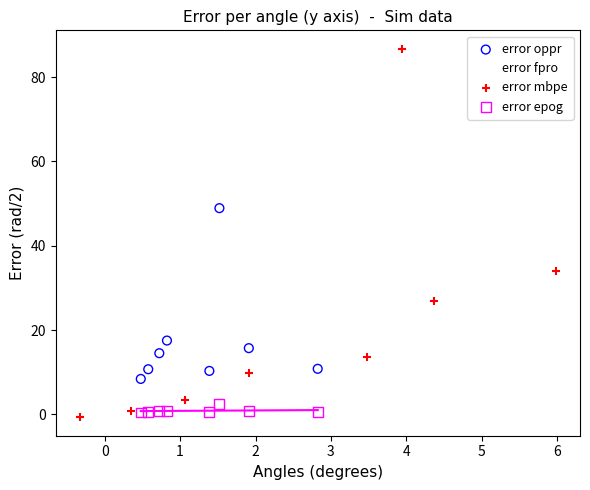

Which series contains the highest Y value?

error mbpe